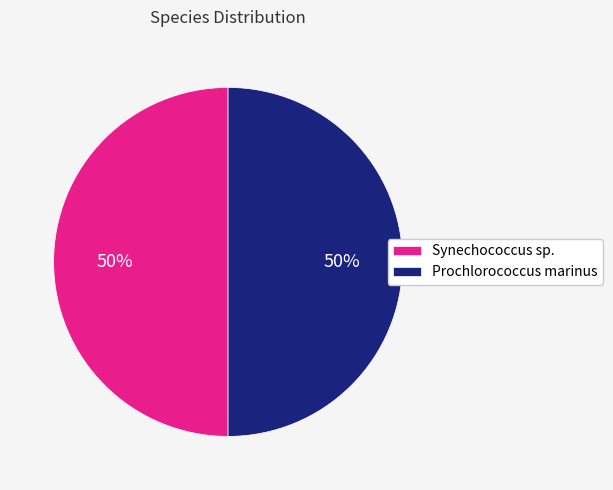

How many slices are in this pie chart?

2